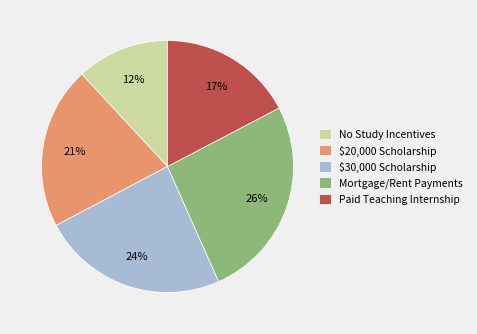

Is there any slice that represents more than half of the pie?

No